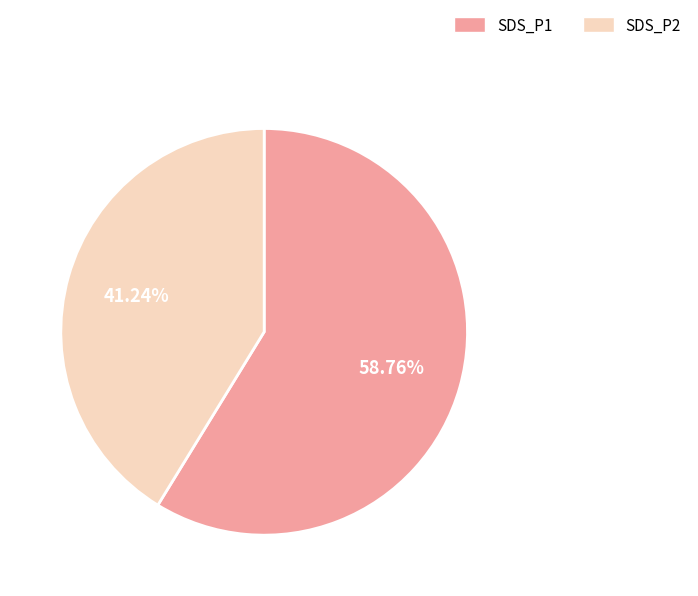

Do SDS_P2 and SDS_P1 together represent more than half of the pie?

Yes